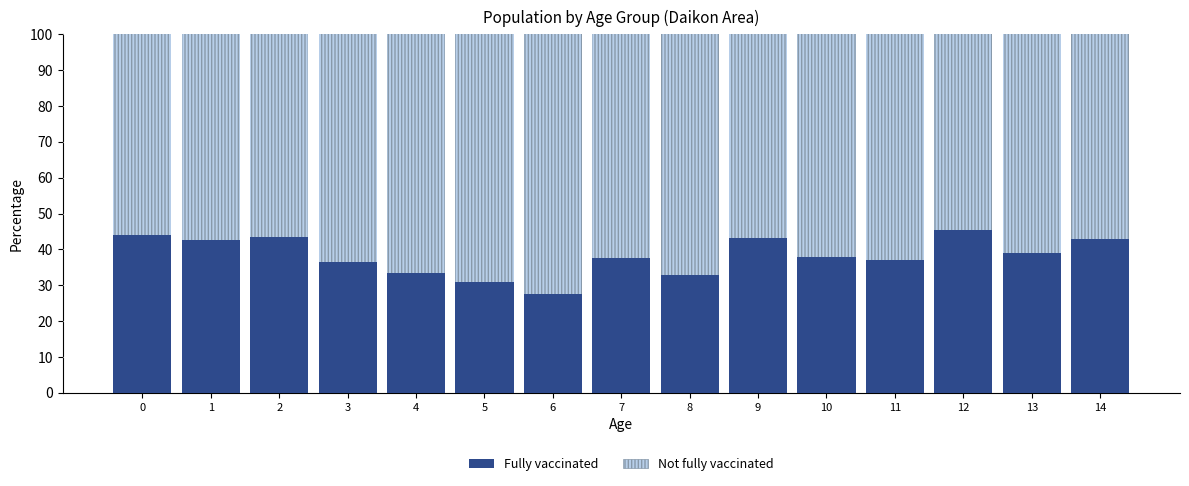

What is the total value across all series at 1?

100.0